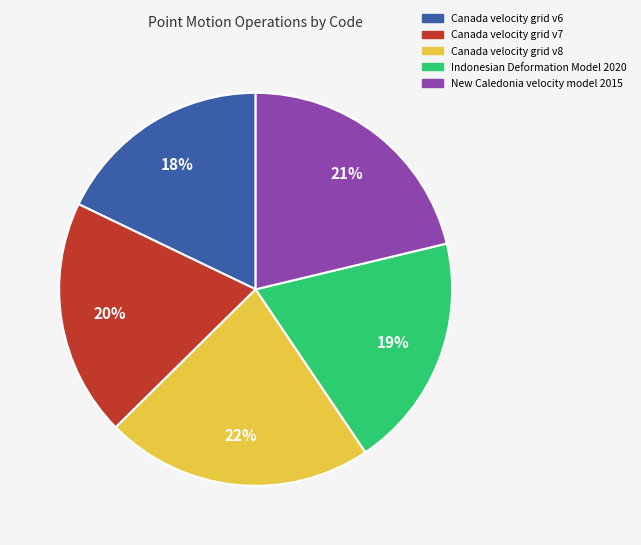

The New Caledonia velocity model 2015 slice represents 31% of the pie. True or false?

False